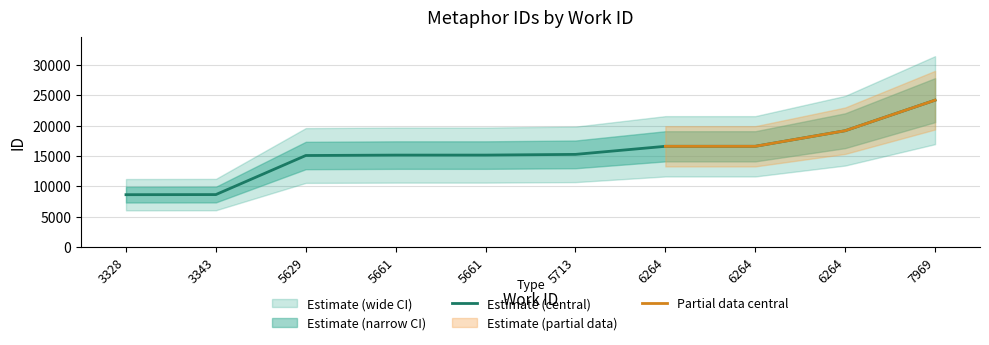

At which label does the data first exceed 15241?

6264